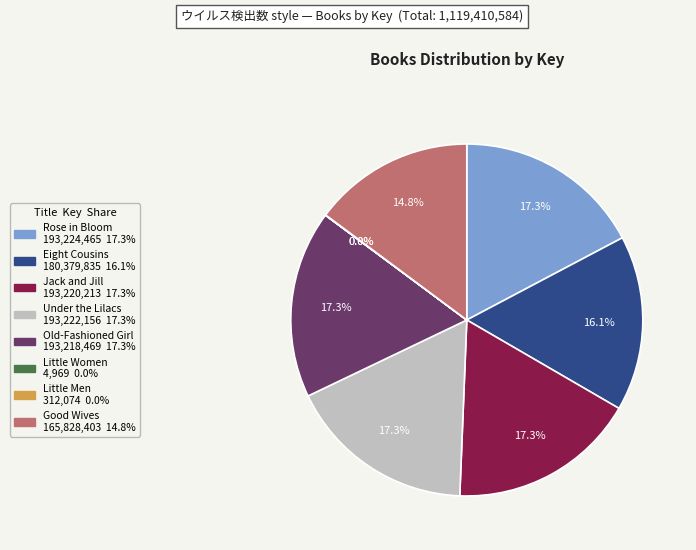

Combined, do Good Wives and Rose in Bloom account for over 50%?

No